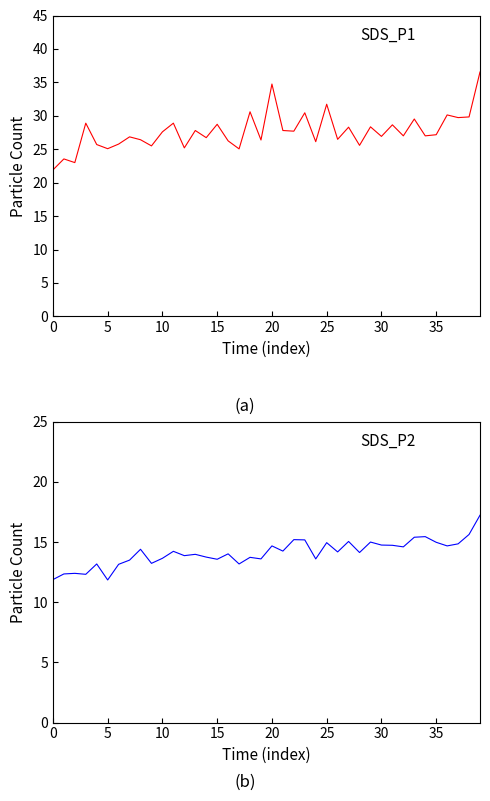

Does the chart display data point markers on the line(s)?

No